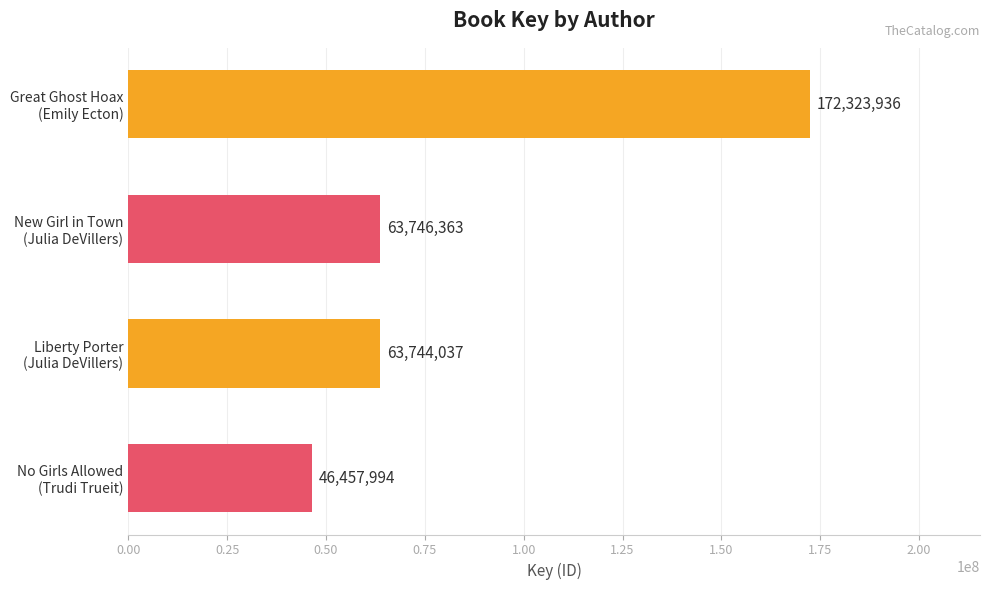

Rank the categories by value from highest to lowest.

Great Ghost Hoax
(Emily Ecton), New Girl in Town
(Julia DeVillers), Liberty Porter
(Julia DeVillers), No Girls Allowed
(Trudi Trueit)